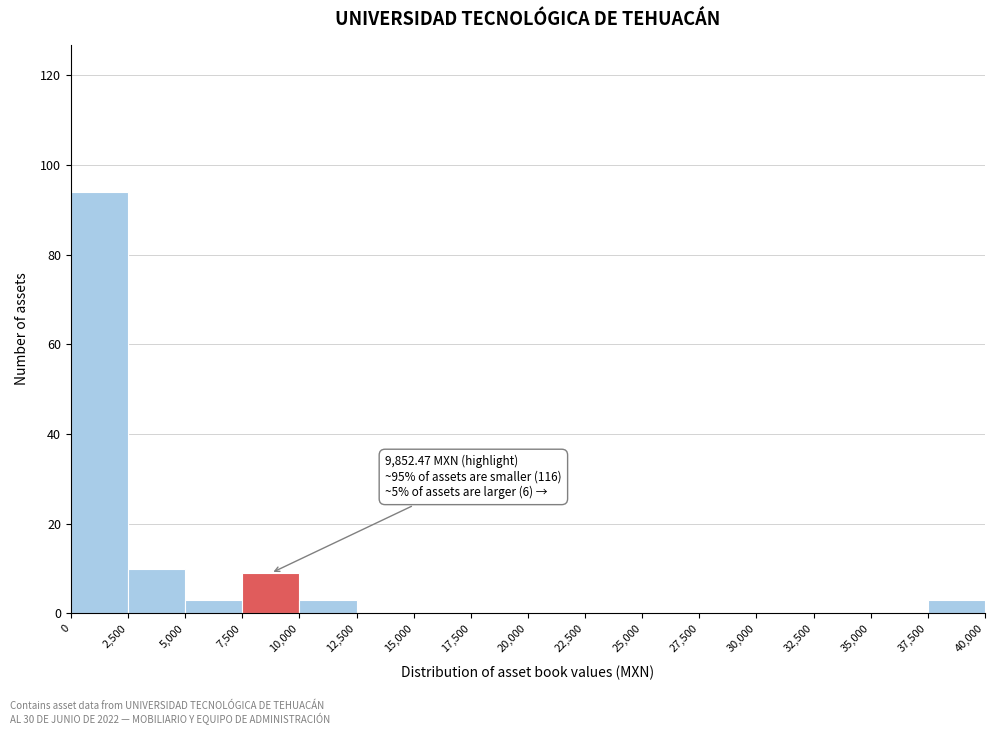

Over which range of the x-axis is the bar tallest?

0 to 2,500